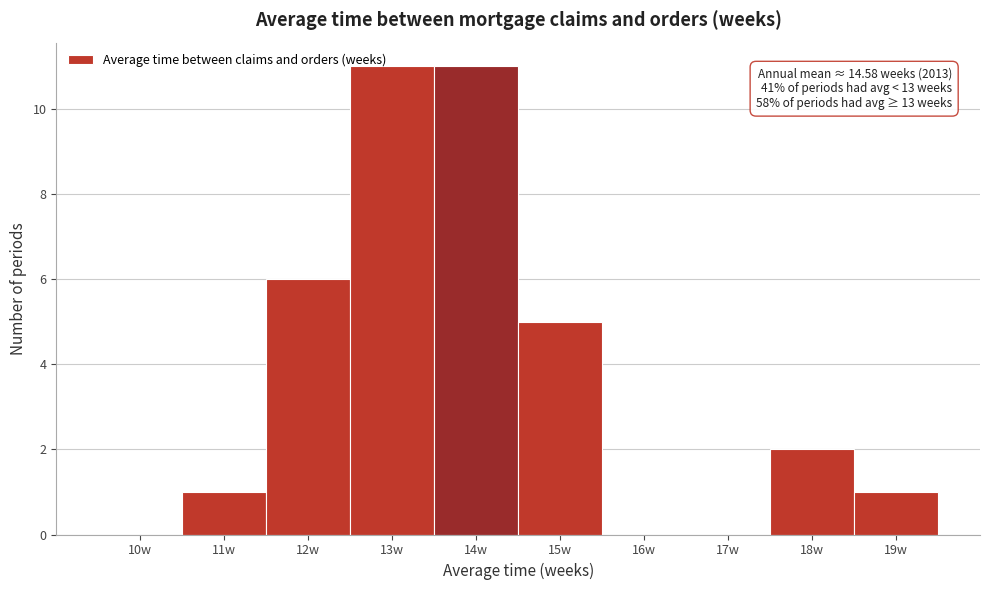

Reading left to right, extract all data points from this chart.

10w=0	11w=1	12w=6	13w=11	14w=11	15w=5	16w=0	17w=0	18w=2	19w=1